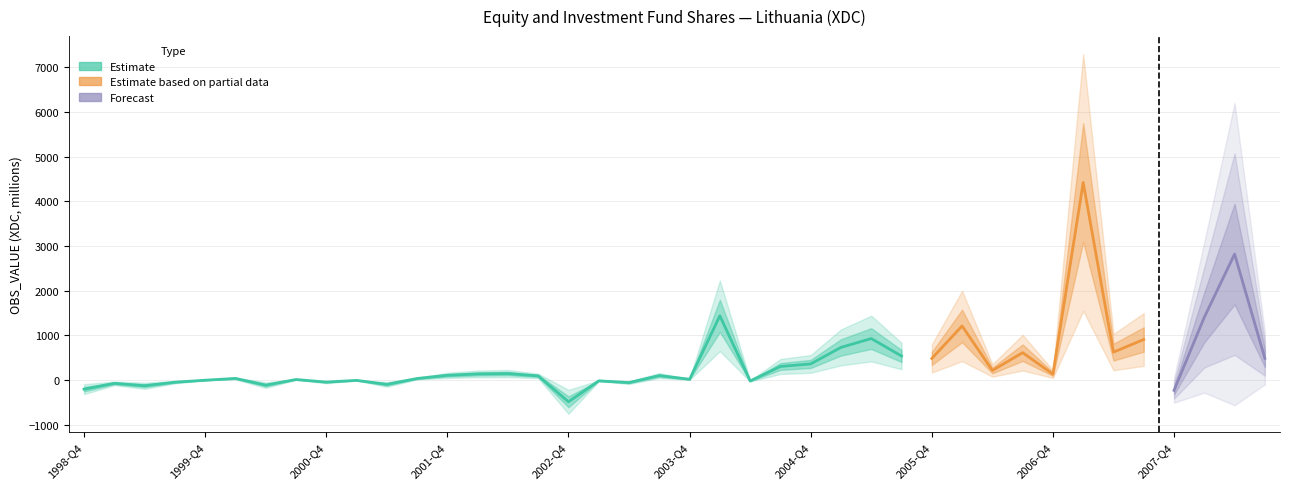

What is the ratio of the value at 2001-Q4 to the value at 2008-Q3?

0.2